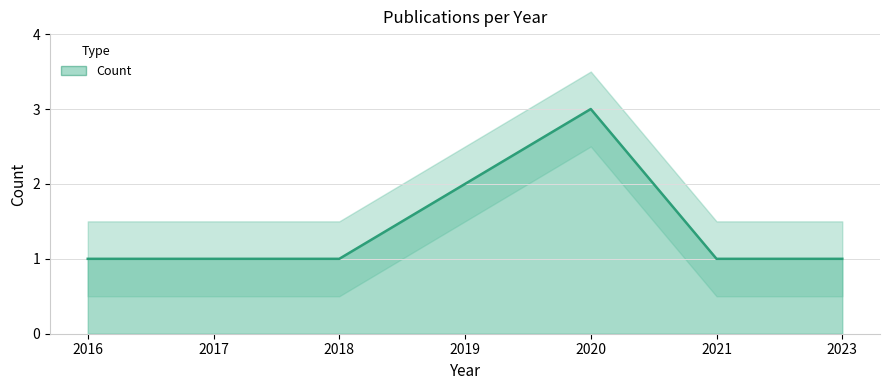

Where is the data nearest to the value 2?

2019